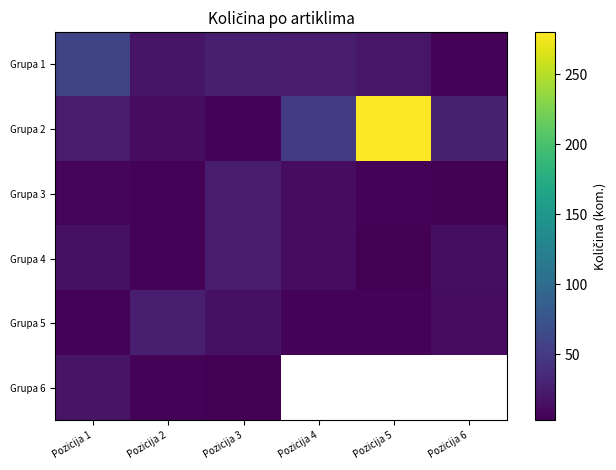

The Grupa 4 series shows 3.0 at Pozicija 5. True or false?

True